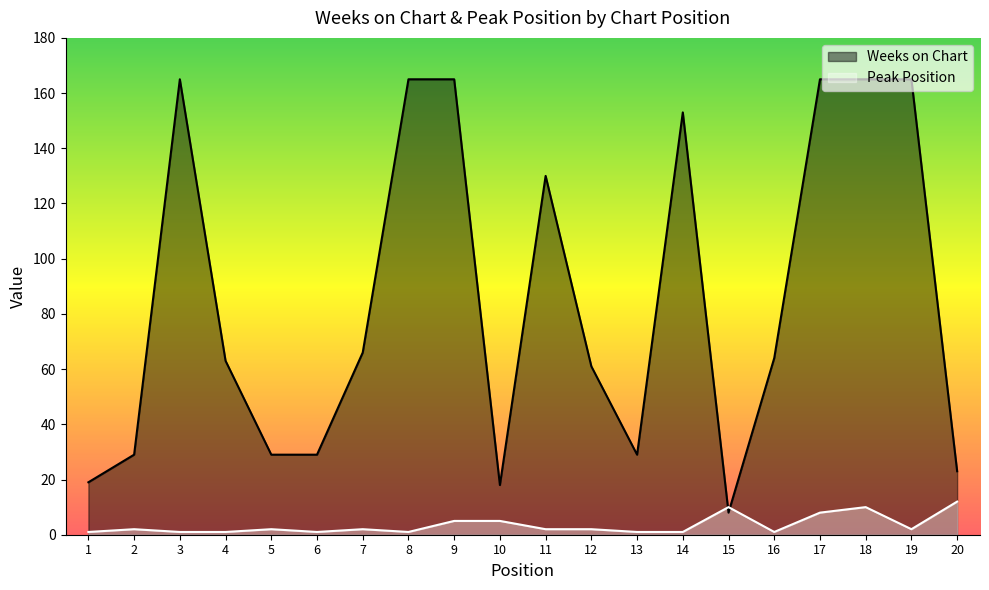

The value of Weeks on Chart at 11 is 73. True or false?

False